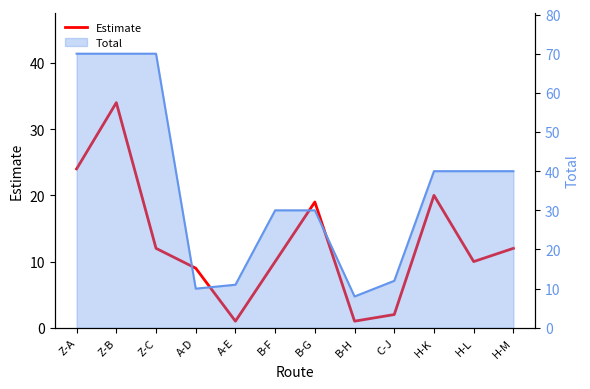

What is the maximum value shown in the chart?

34